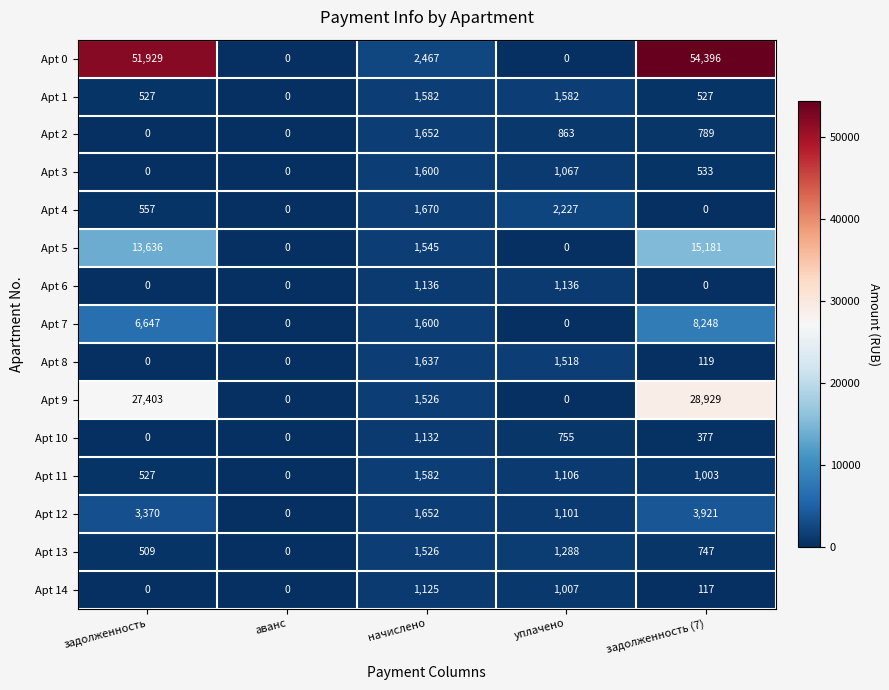

What is the maximum value shown in the chart?

54396